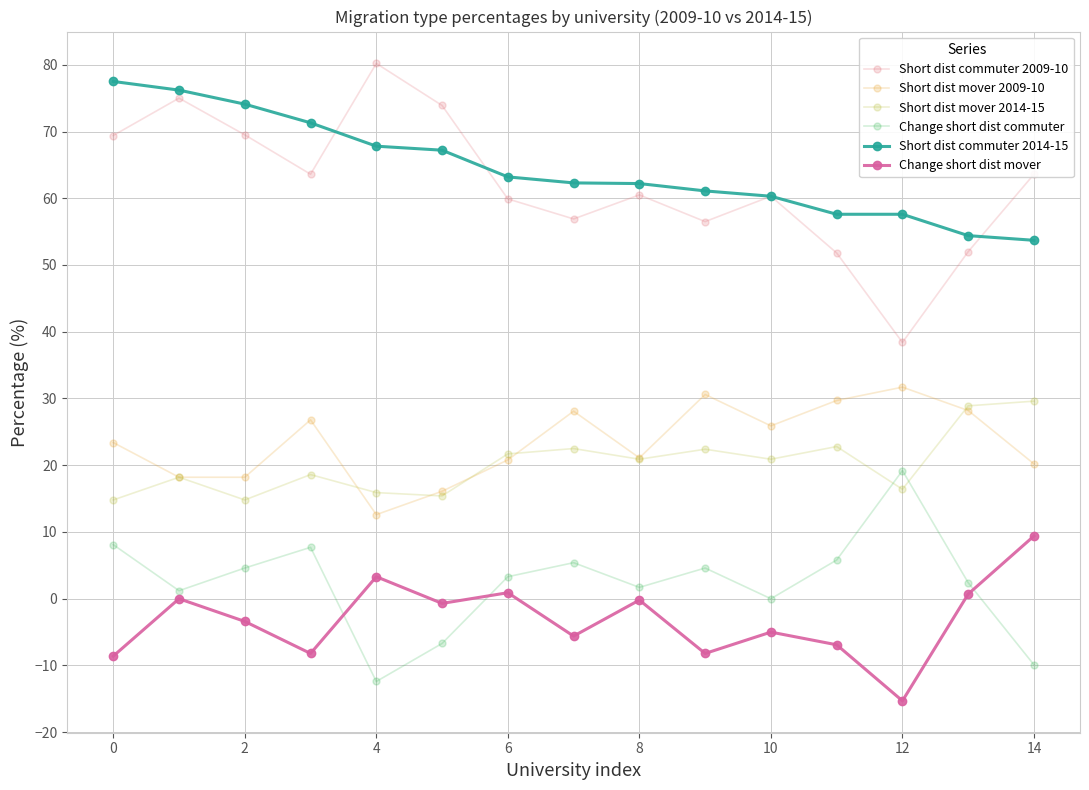

Which series has the largest range (max minus min)?

Short dist commuter 2009-10